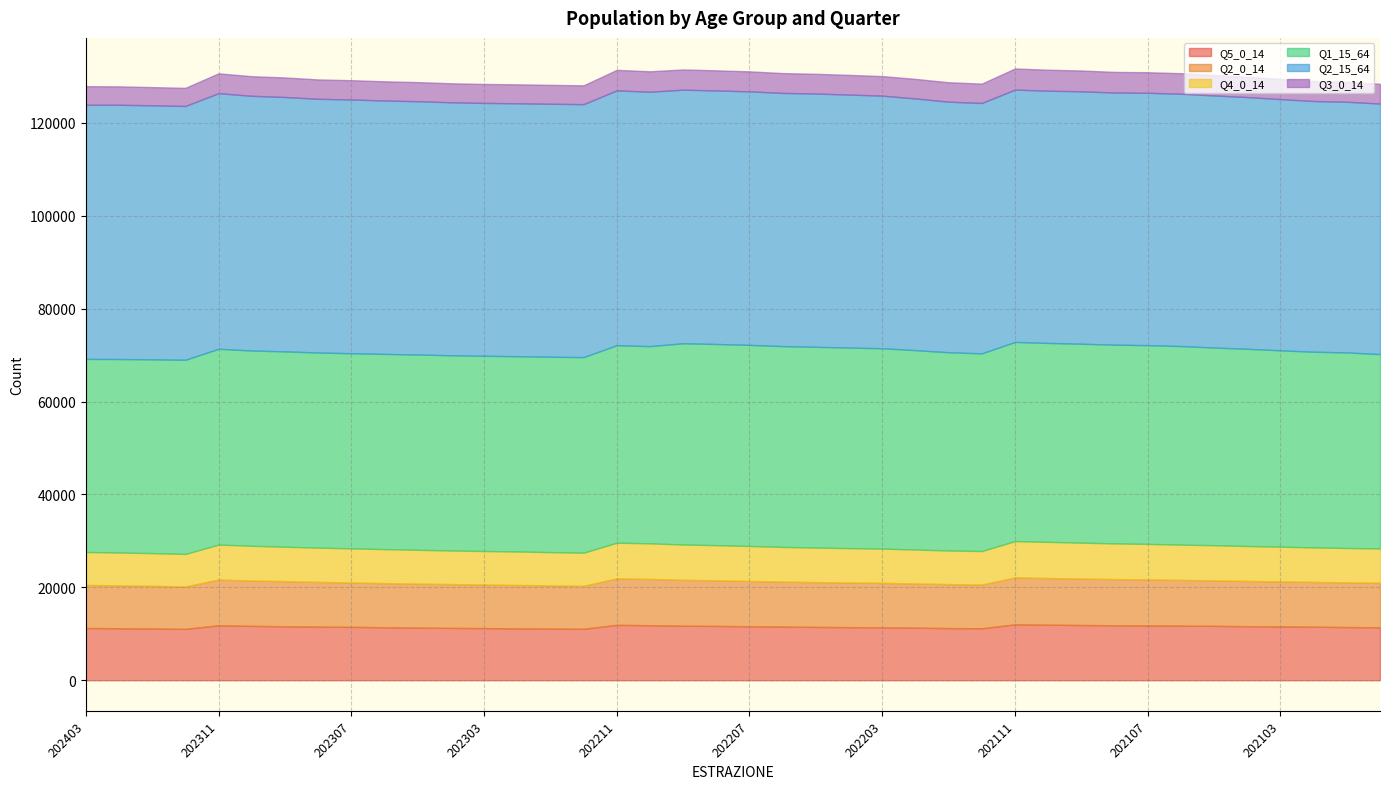

In Q3_0_14, how many points are higher than both neighbors (excluding endpoints)?

4